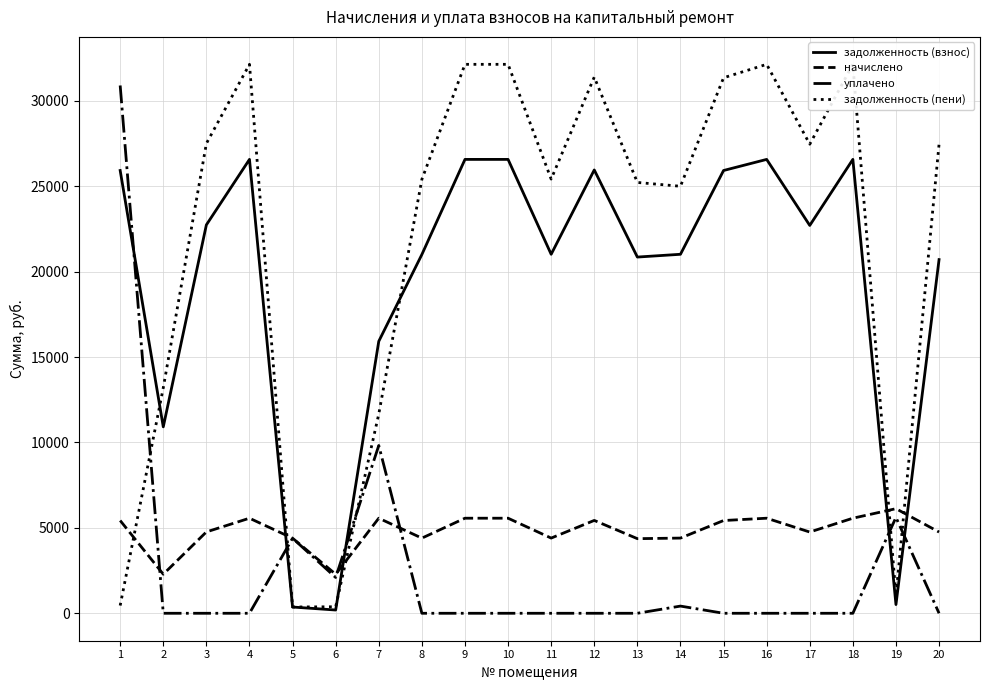

At which category does the chart reach its minimum across all series?

2